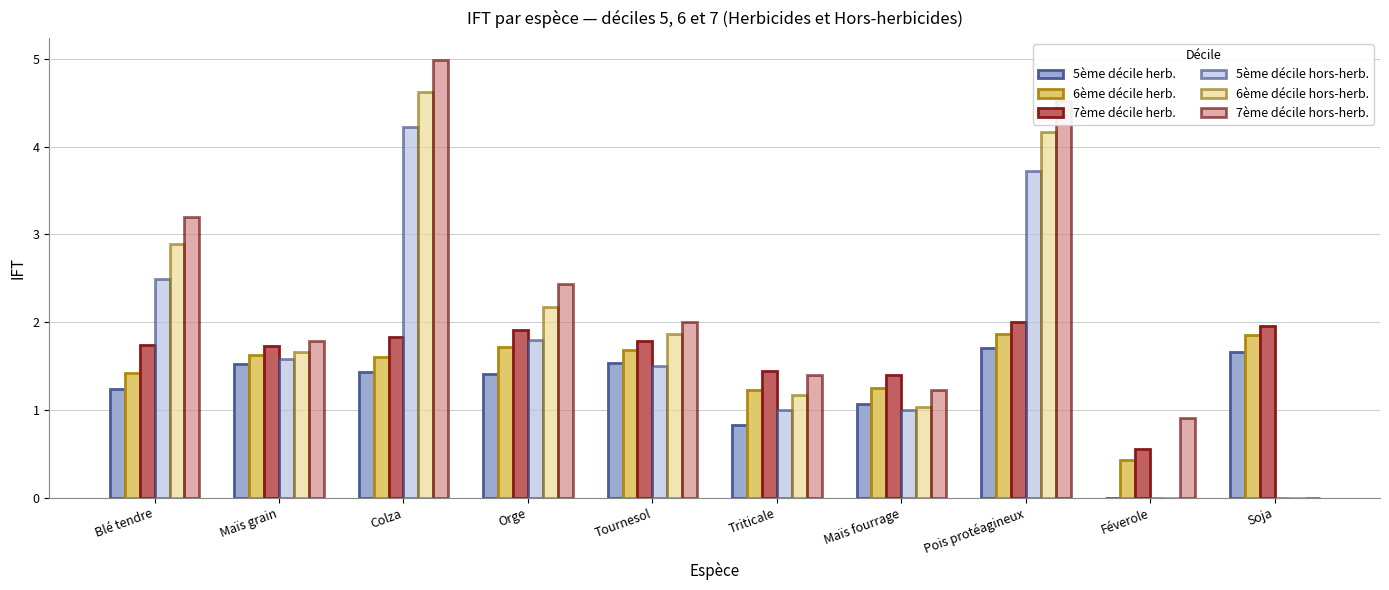

Where is 7ème décile herb. nearest to the value 1?

Maïs fourrage